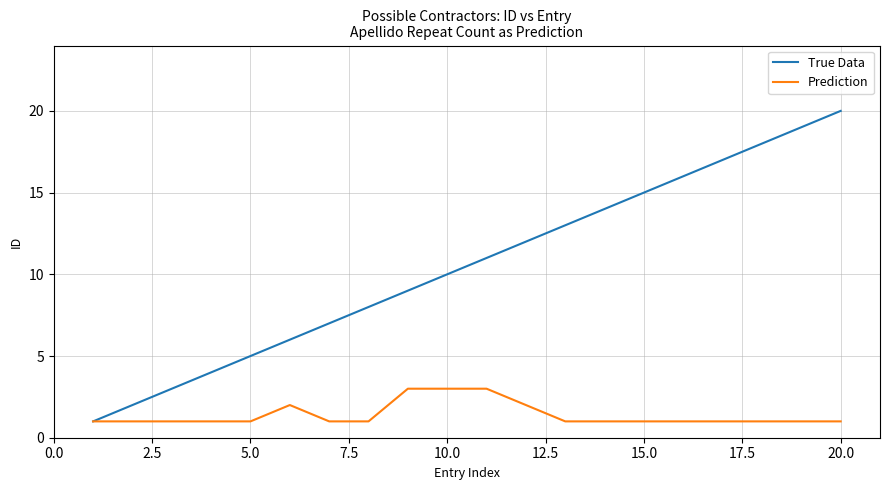

List the series in order of their peak value, highest first.

True Data, Prediction